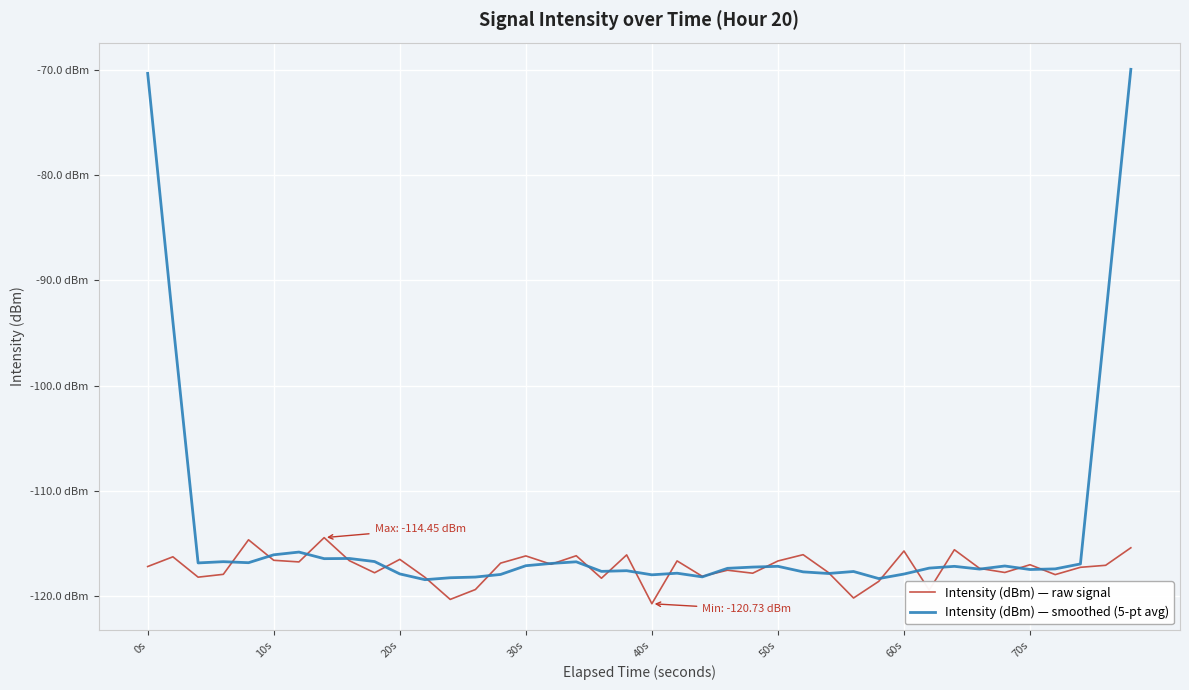

Does the chart display data point markers on the line(s)?

No